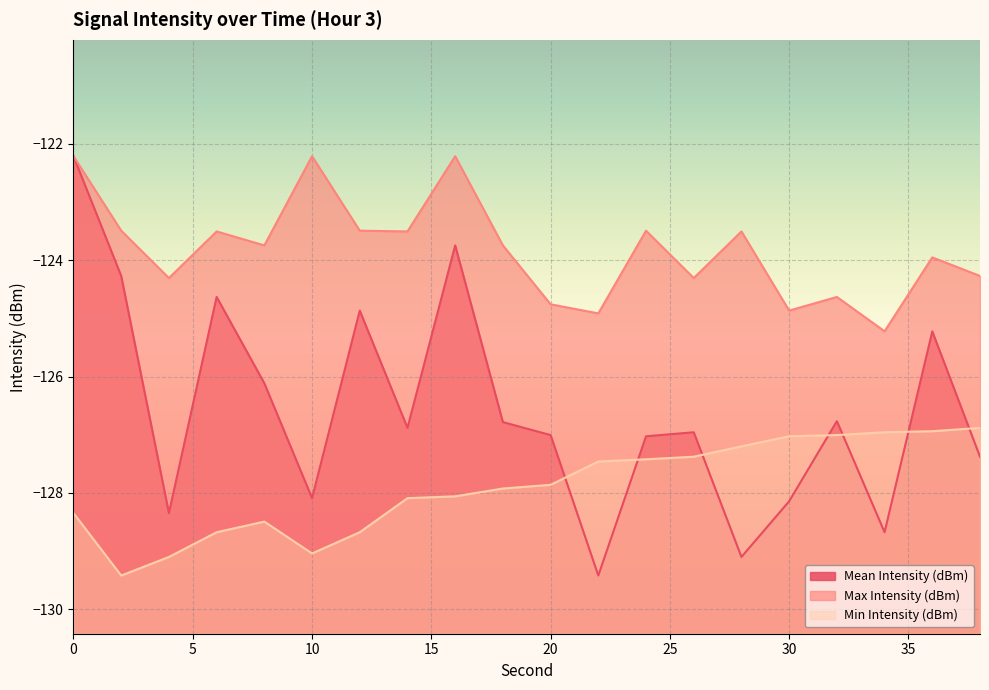

What is the average value of the Max Intensity (dBm) series?

-123.8